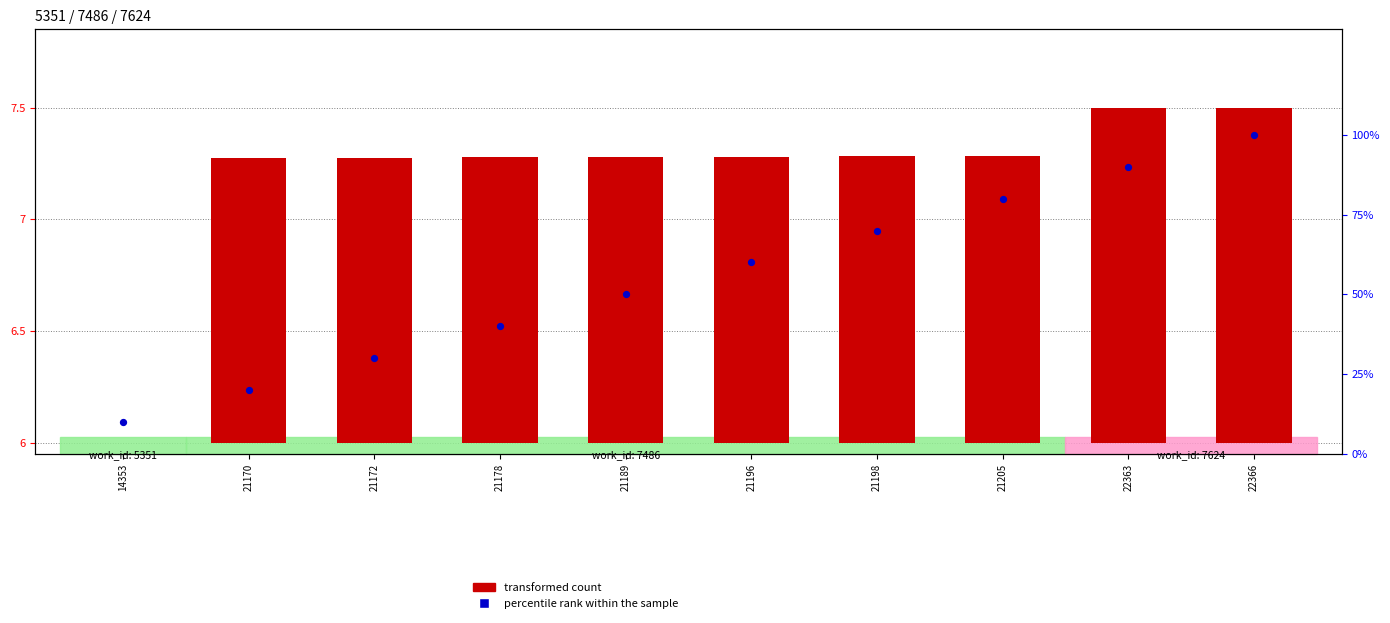

Is the value of percentile rank within the sample at 21170 greater than the value of transformed count at 21189?

Yes